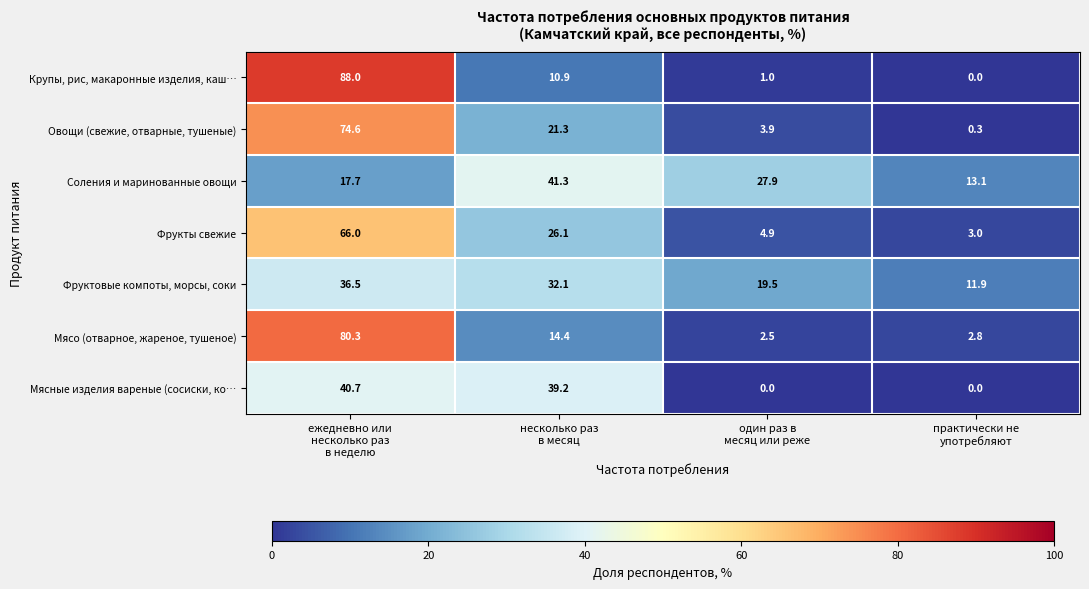

Which series has the largest range (max minus min)?

Крупы, рис, макаронные изделия, каш…